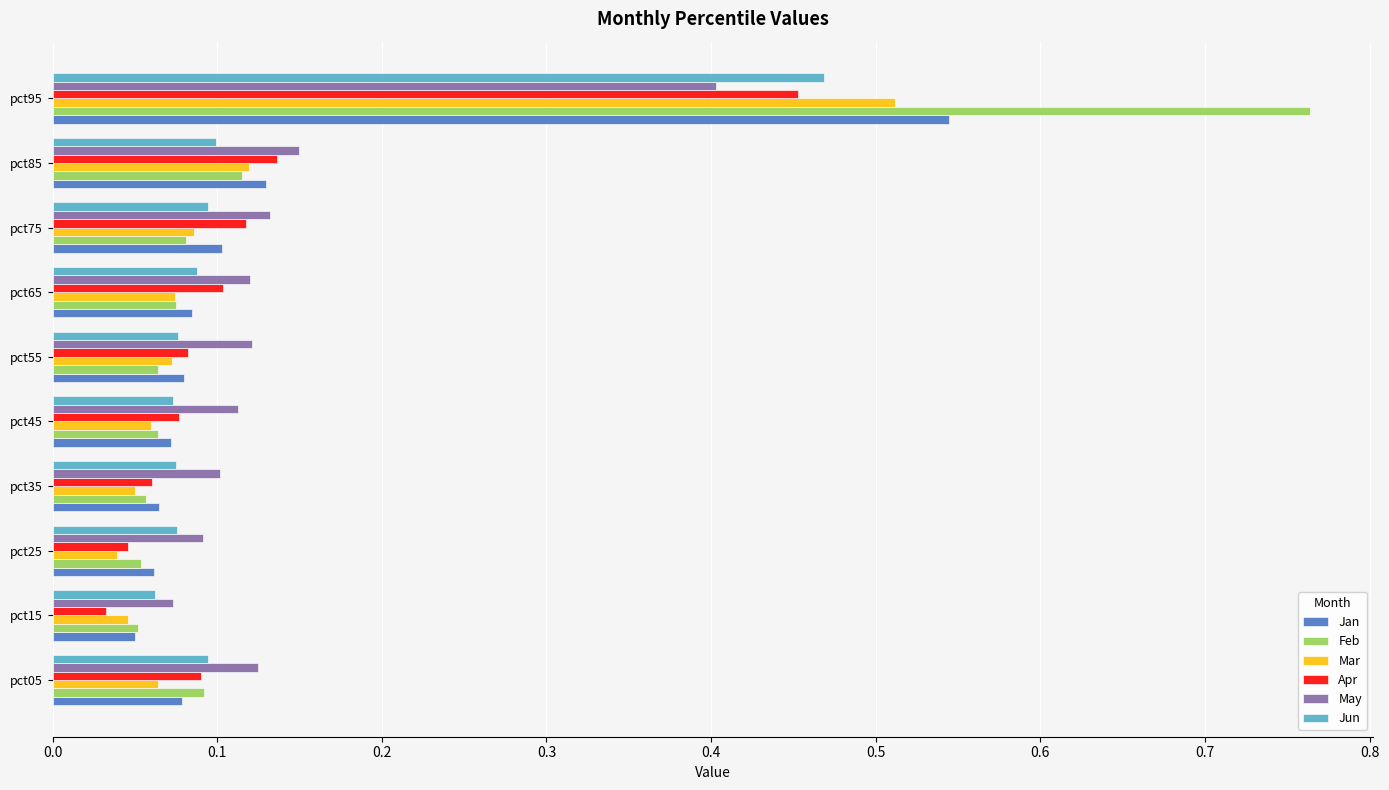

What is the sum of all Jan values?

1.3